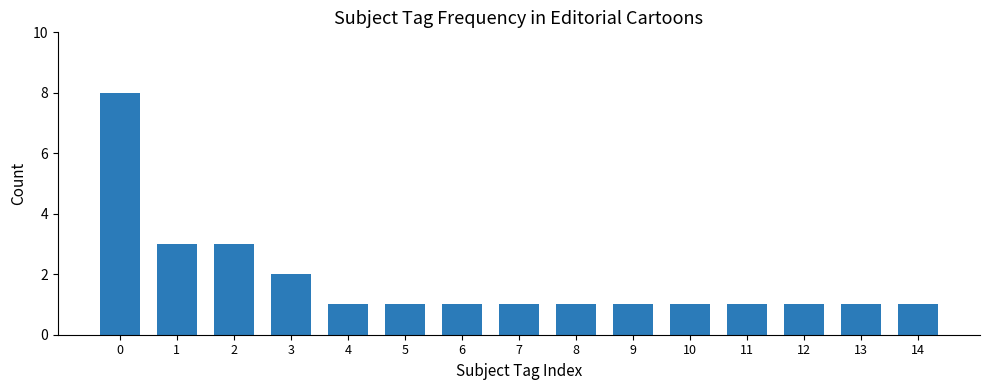

Approximately how many times larger is the value at 11 compared to 3?

0.5